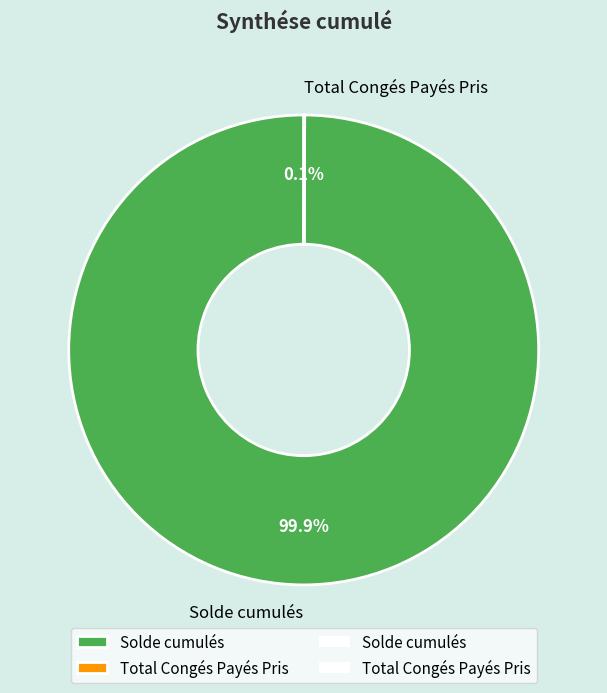

Is there a majority slice in this chart?

Yes